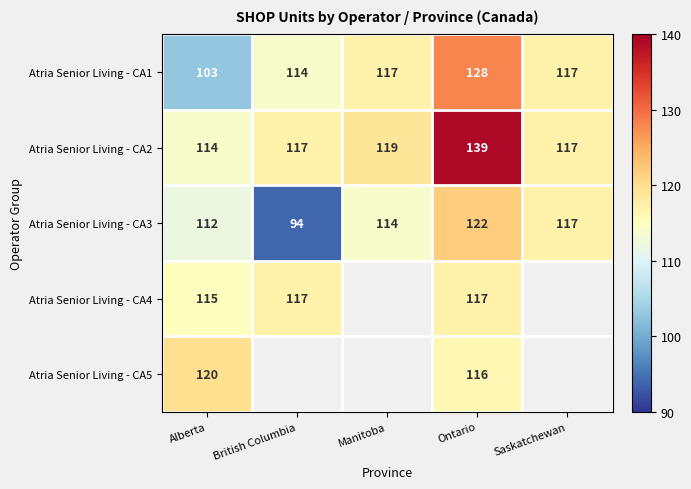

At Ontario, list the series in order from smallest to largest.

Atria Senior Living - CA5, Atria Senior Living - CA4, Atria Senior Living - CA3, Atria Senior Living - CA1, Atria Senior Living - CA2